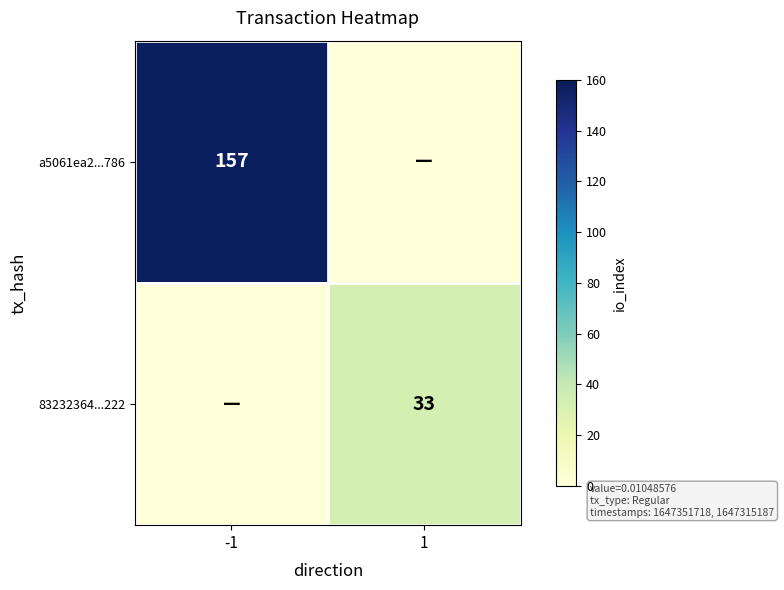

Is it true that a5061ea2...786 equals 157 at -1?

True